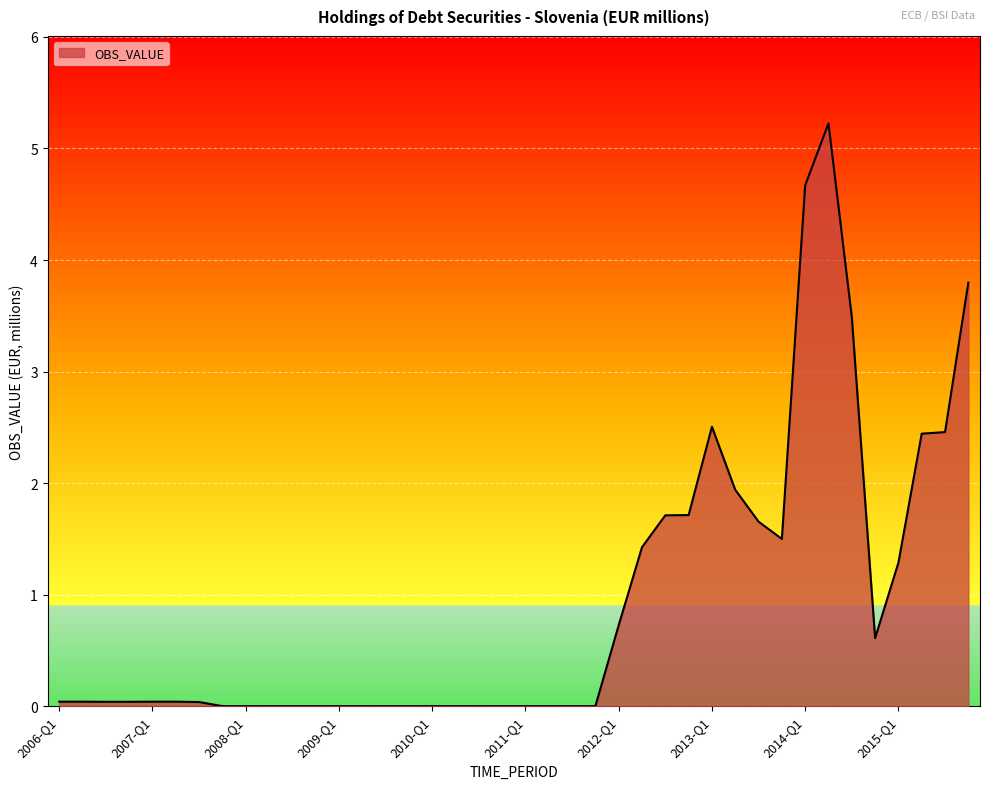

How many distinct data groups are displayed?

1